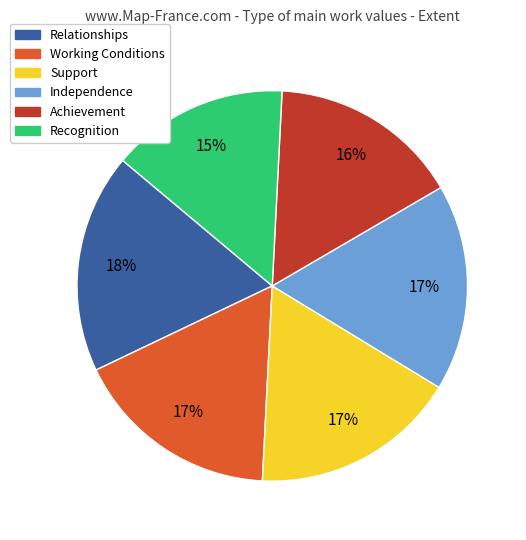

Is Recognition the majority of the pie?

No